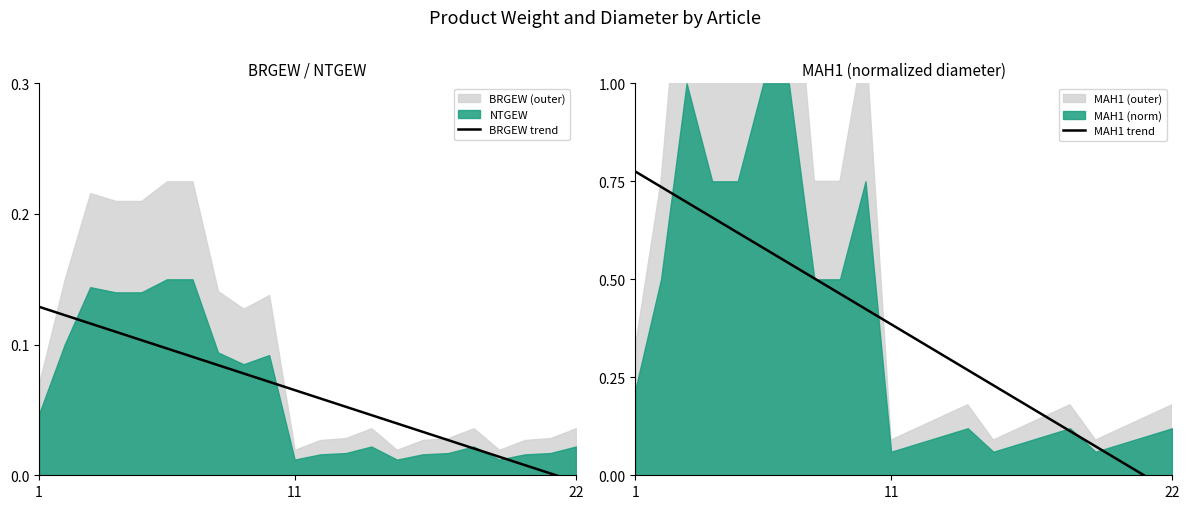

What is the sum of all BRGEW trend values?

1.4